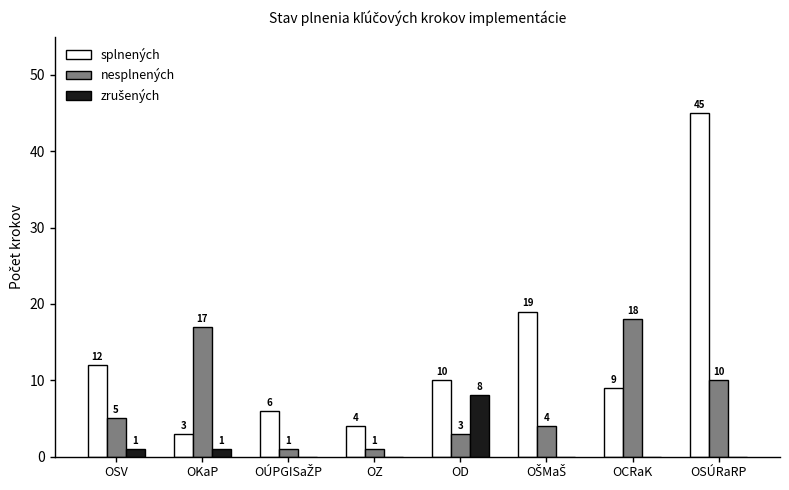

What is the total value across all series at OZ?

5